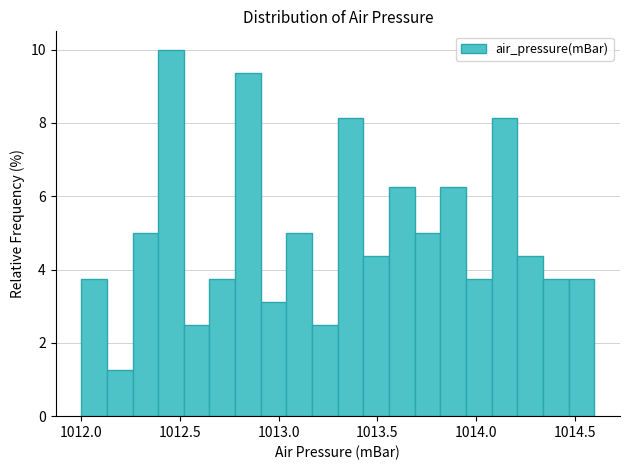

Around what value on the x-axis is the tallest bar? Give the approximate position of its centre, as read against the axis.

1012.45